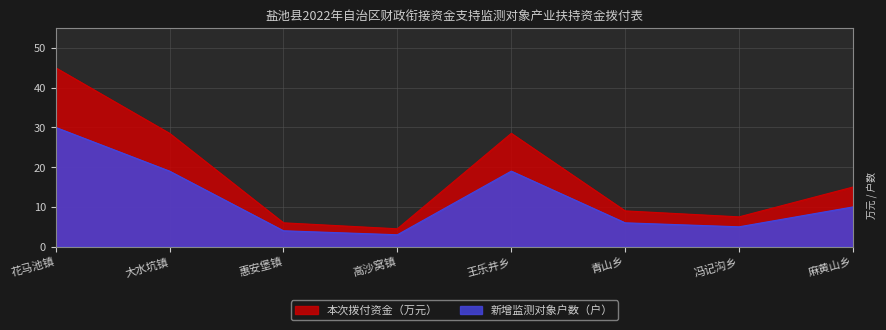

Rank the series by their average value, from lowest to highest.

新增监测对象户数（户）, 本次拨付资金（万元）